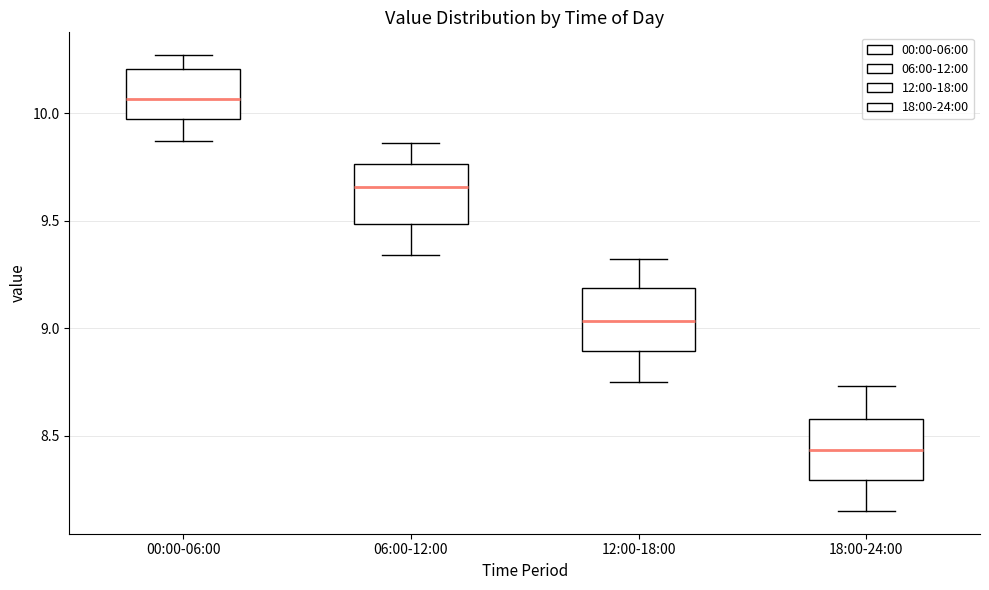

Which box's median line is the highest?

00:00-06:00